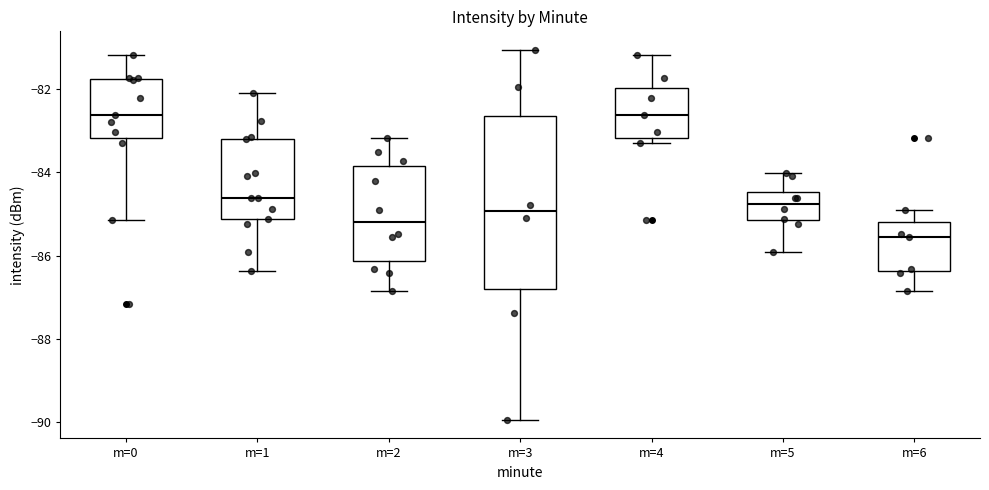

Comparing the boxes themselves (not the whiskers), which one is the tallest?

m=3